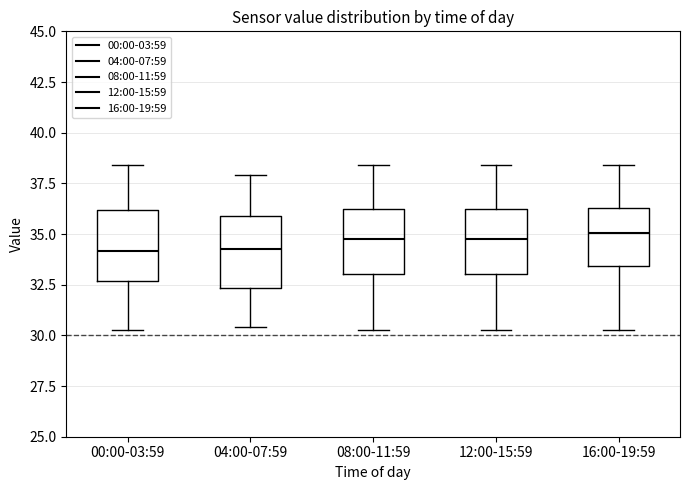

Reading left to right, transcribe this box plot: for each box, give where its median line is, the range the box spans, and where its two whiskers end, as read against the y-axis. The values are not printed on the chart, so give them approximately, as read against the axis.

00:00-03:59: median 34.0, box 32.5 to 36.0, whiskers 30.5 to 38.5
04:00-07:59: median 34.5, box 32.5 to 36.0, whiskers 30.5 to 38.0
08:00-11:59: median 35.0, box 33.0 to 36.0, whiskers 30.5 to 38.5
12:00-15:59: median 35.0, box 33.0 to 36.0, whiskers 30.5 to 38.5
16:00-19:59: median 35.0, box 33.5 to 36.5, whiskers 30.5 to 38.5